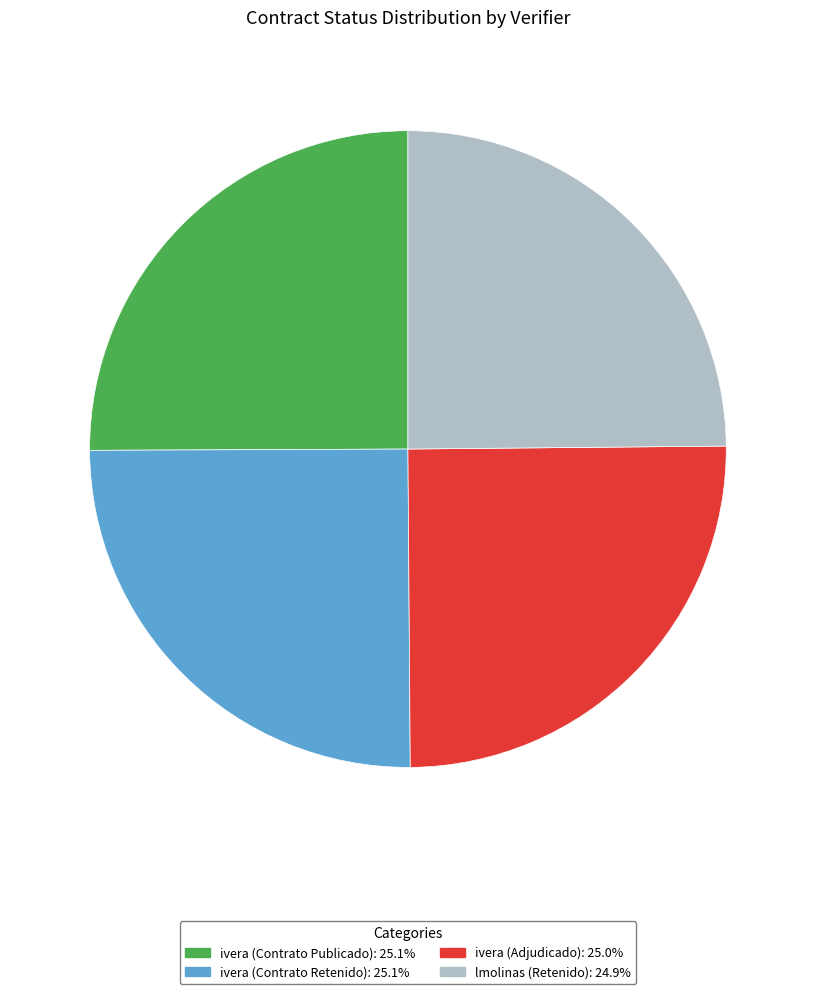

Approximately how many times larger is the value at lmolinas (Retenido): 24.9% compared to ivera (Contrato Retenido): 25.1%?

1.0